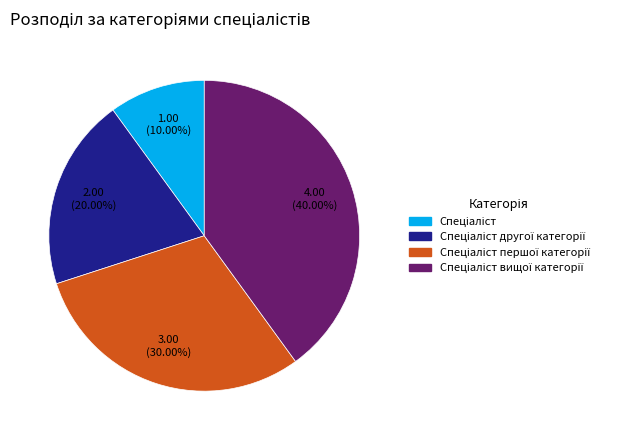

Is there a majority slice in this chart?

No